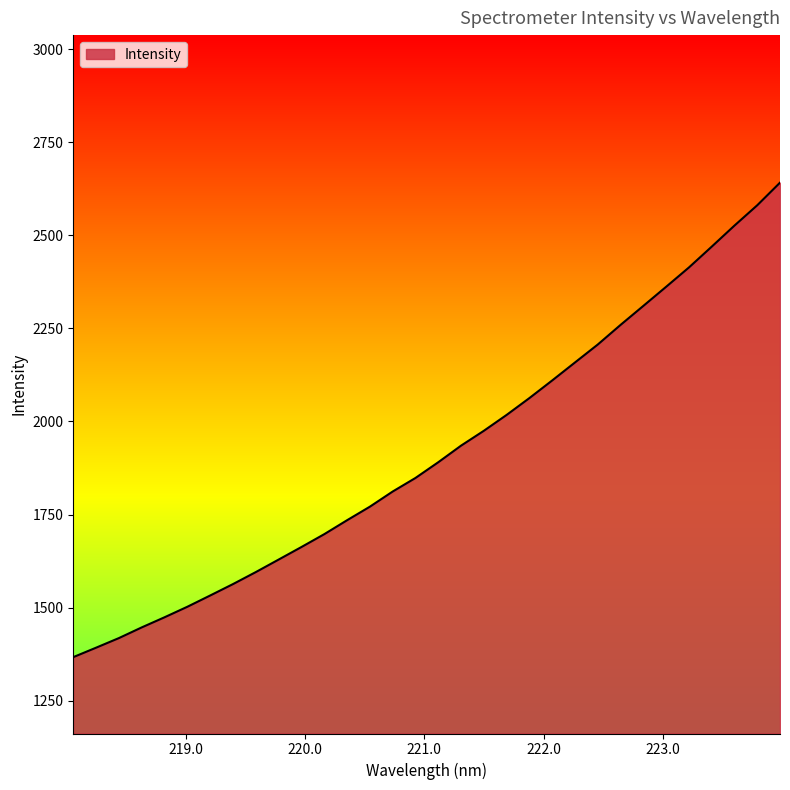

Count the number of categories in the chart.

32